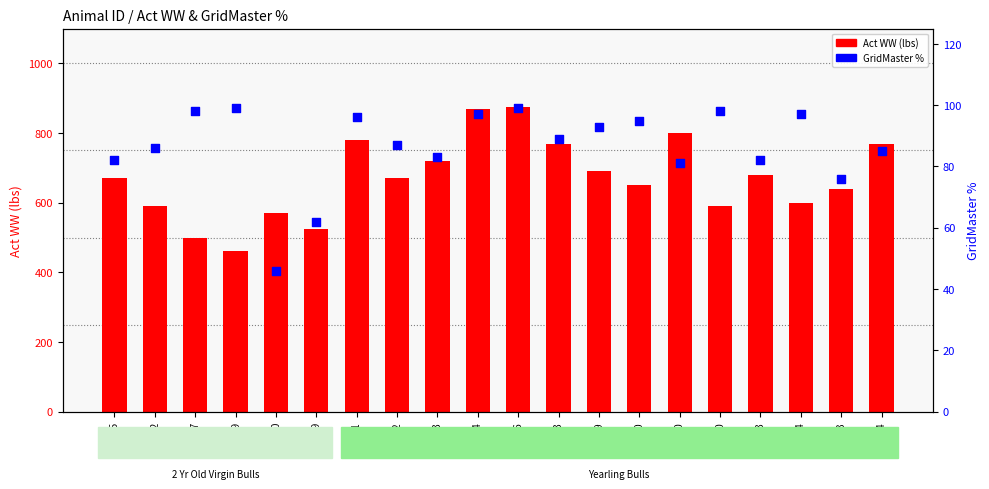

What are all the series names shown in the legend?

Act WW, GridMaster %